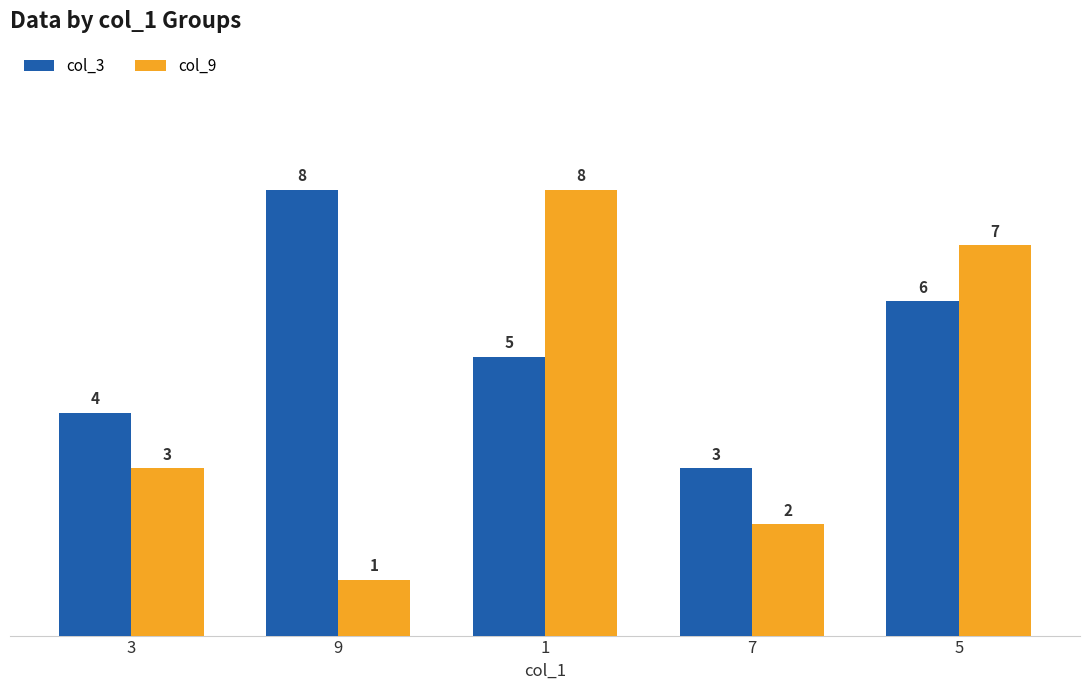

What is the average value of the col_9 series?

4